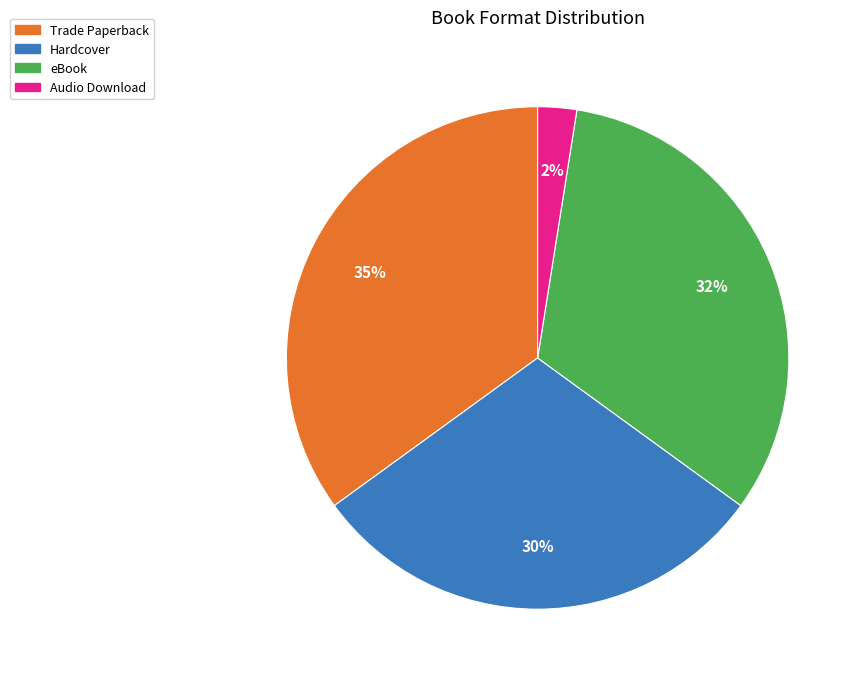

Do Audio Download and Trade Paperback together represent more than half of the pie?

No